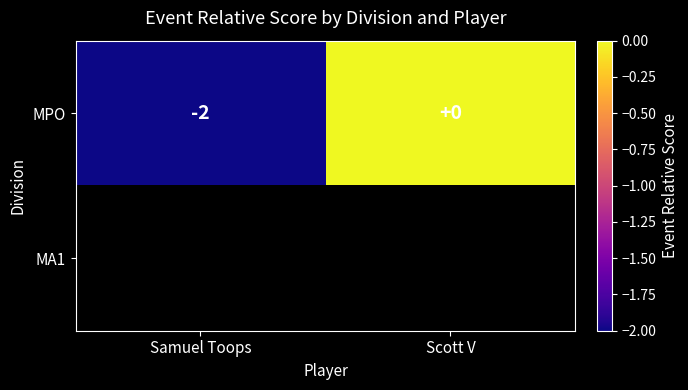

At which label is MPO closest to -1?

Samuel Toops